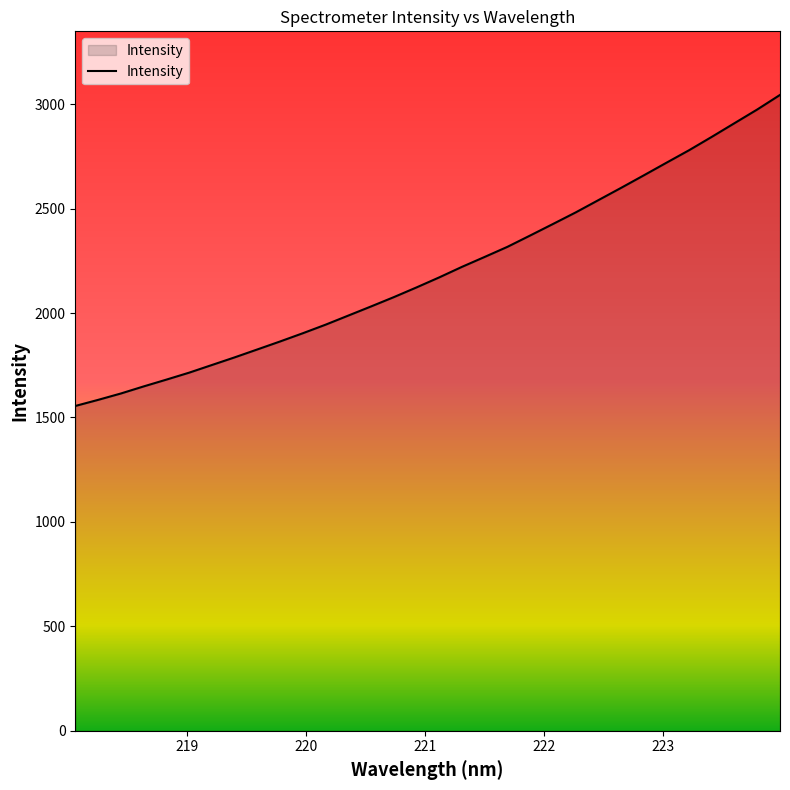

What is the minimum value shown in the chart?

1555.1